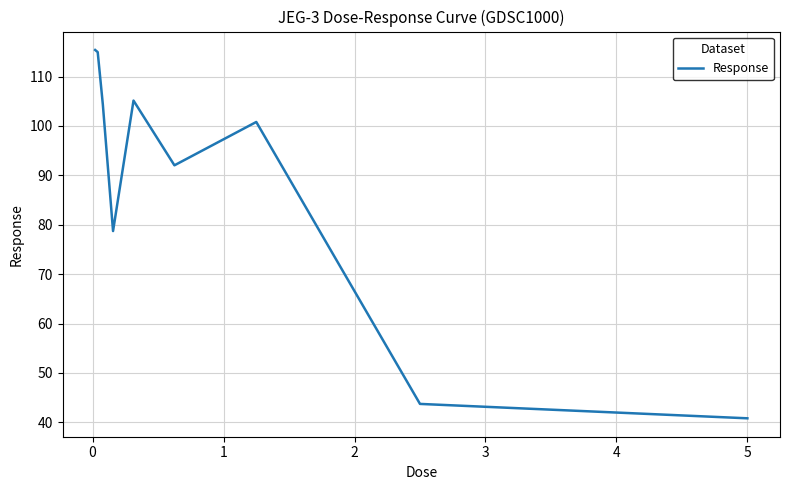

What is the greatest value displayed?

115.4